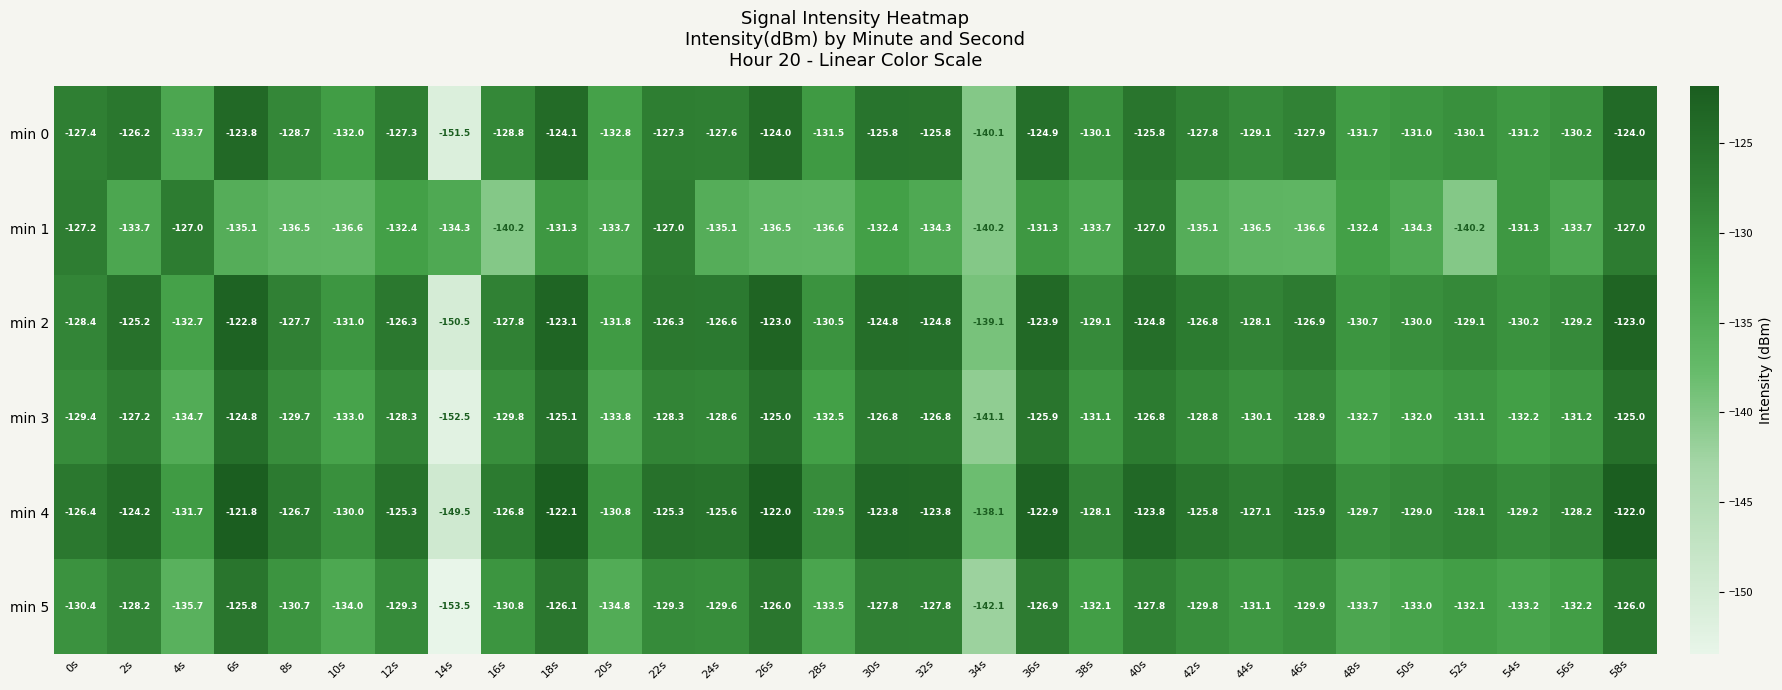

What is the total value across all series at 36s?

-755.8